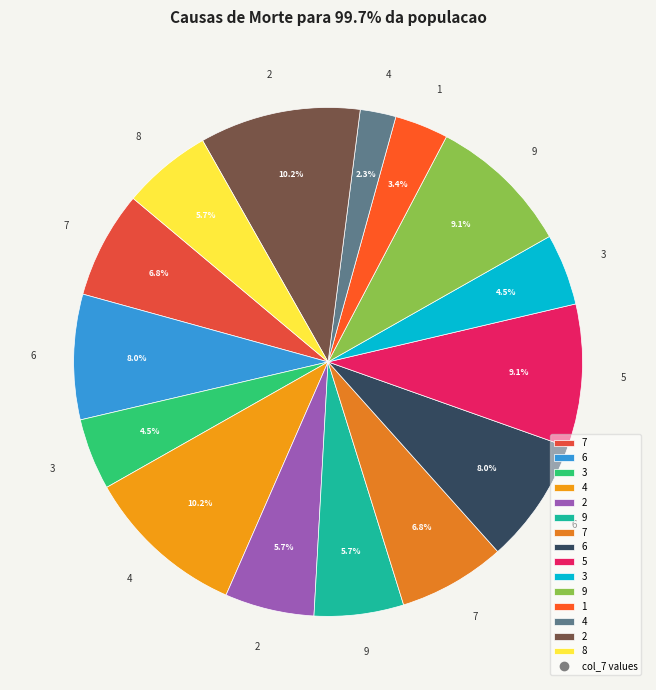

To the nearest percent, what is the average slice percentage?

7%